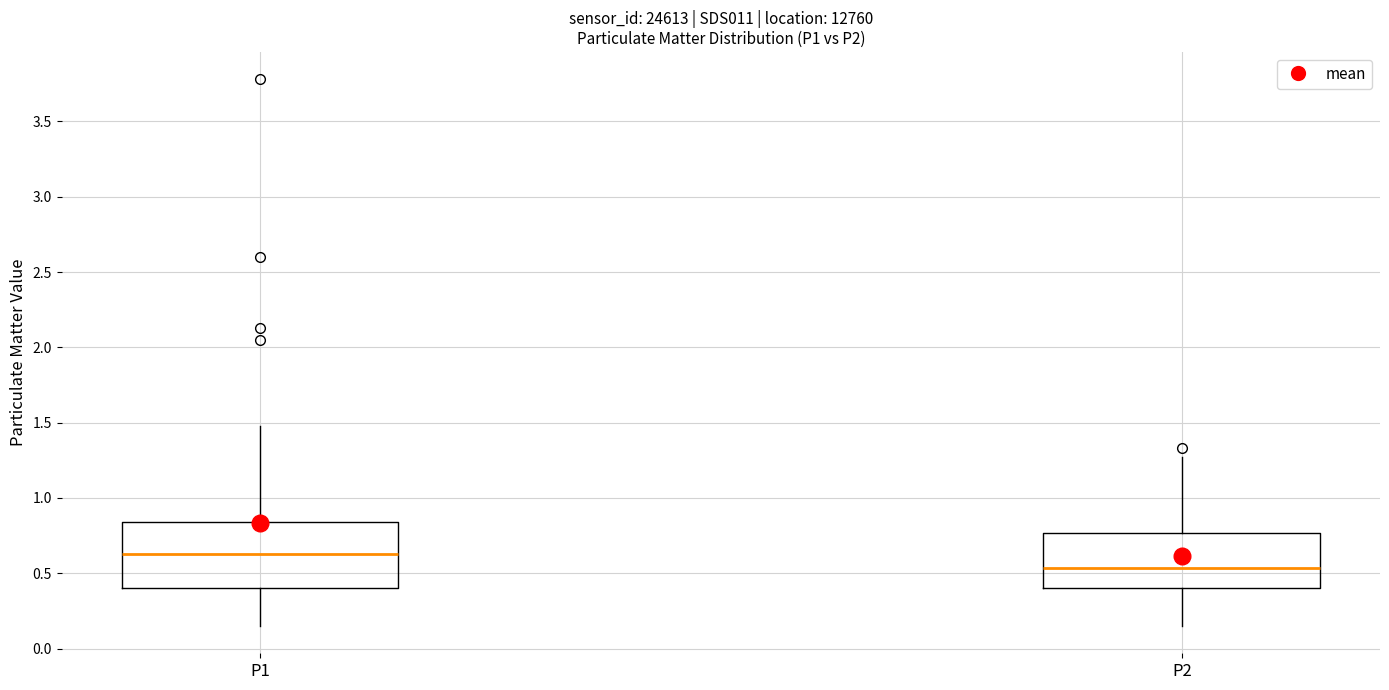

Comparing the boxes themselves (not the whiskers), which one is the tallest?

P1